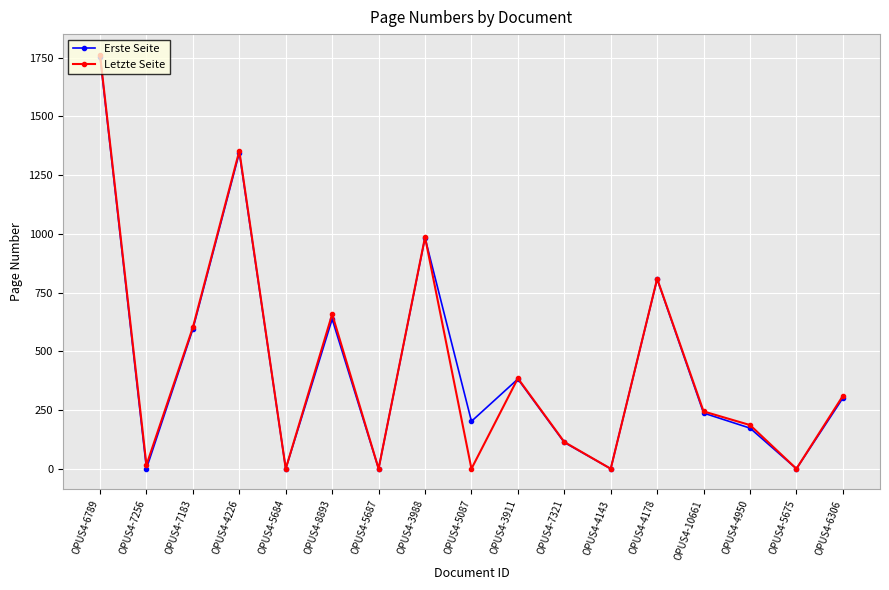

What is the label of the 16th point from the left?

OPUS4-5675